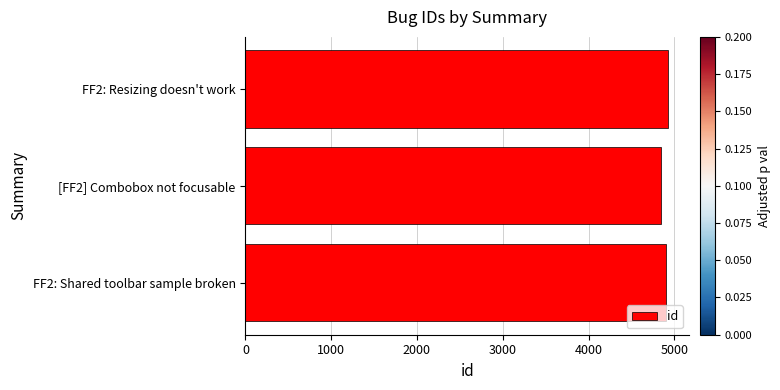

Which label corresponds to the smallest value in the chart?

[FF2] Combobox not focusable